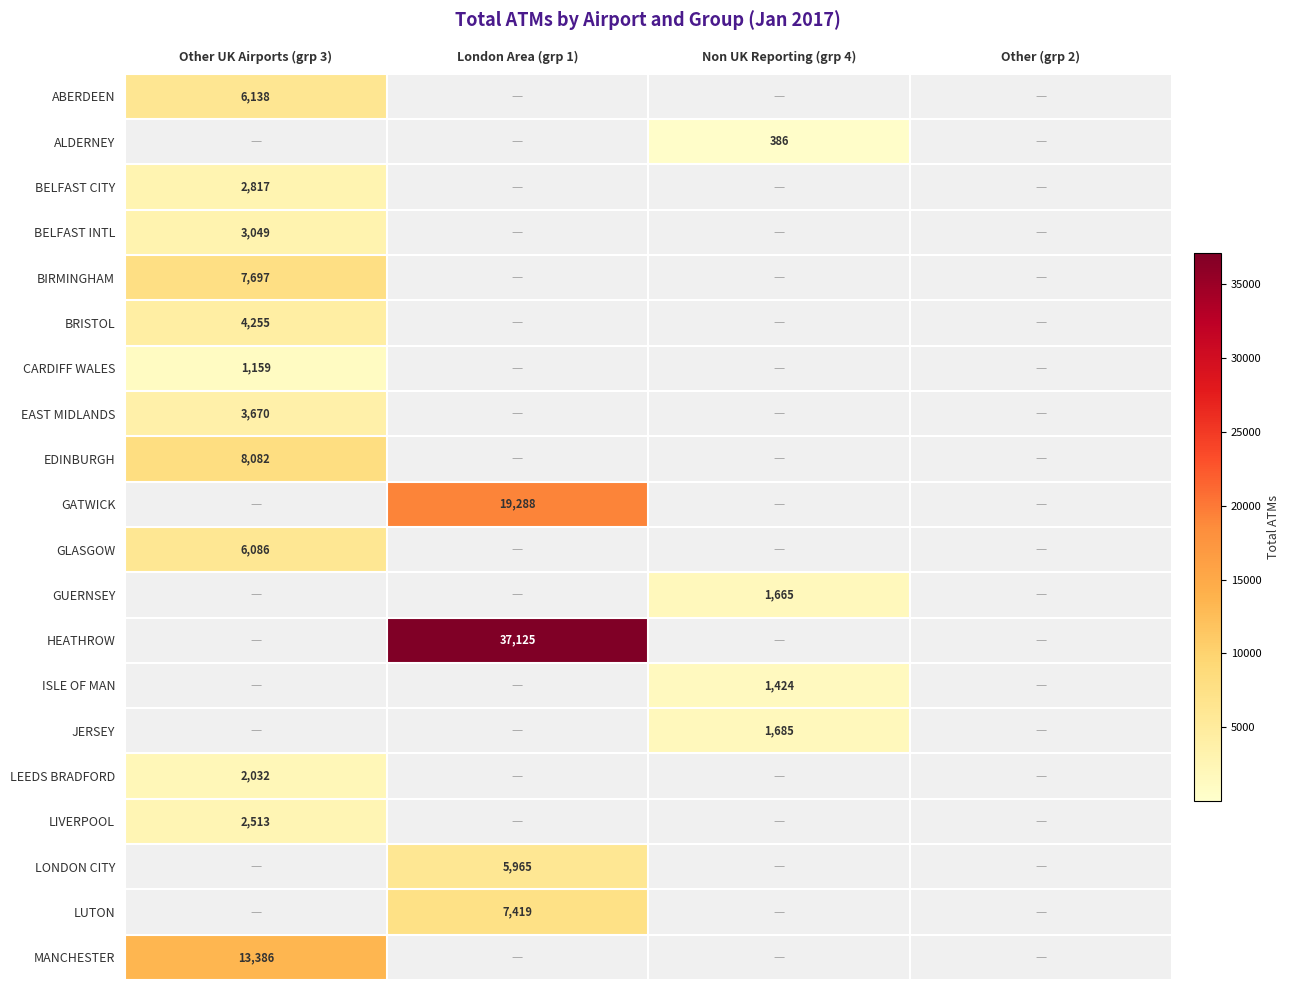

Is it true that ISLE OF MAN equals 2452 at Non UK Reporting (grp 4)?

False